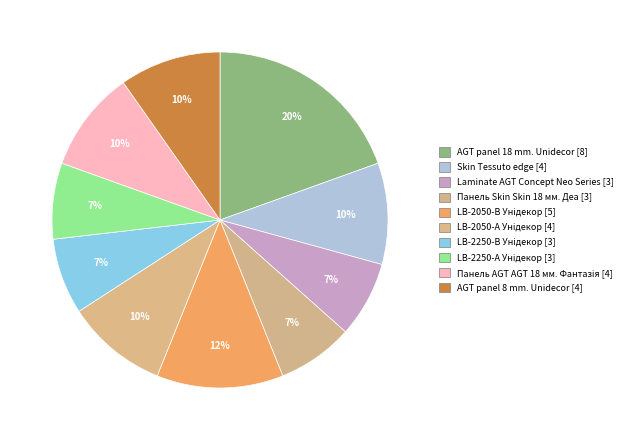

Count the number of slices in the pie.

10